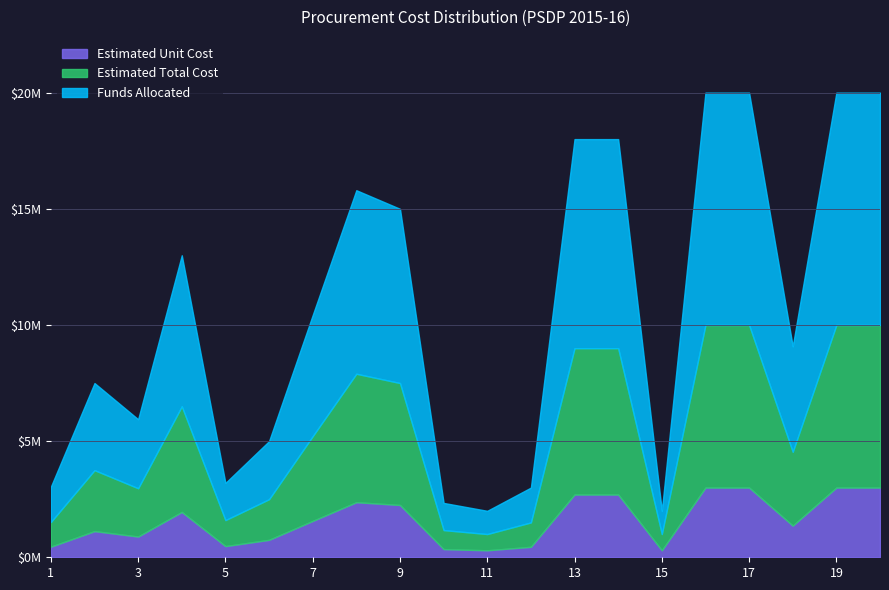

Which has a higher value, 11 or 6?

6